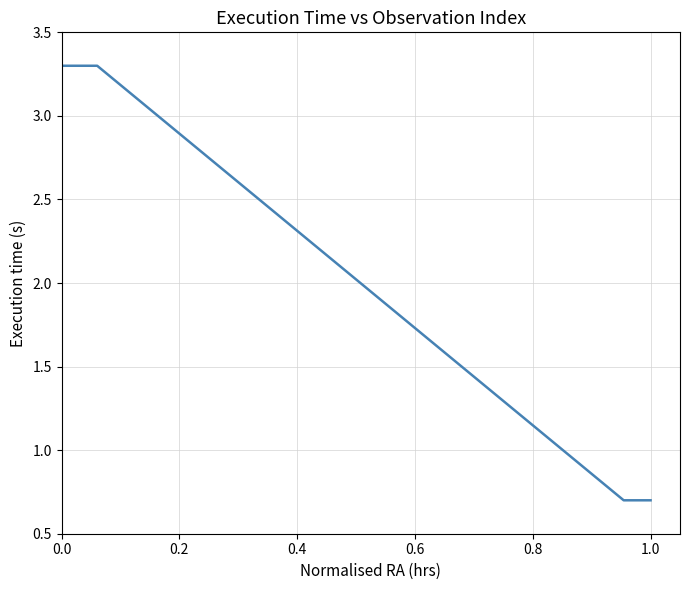

What is the maximum value shown in the chart?

3.3